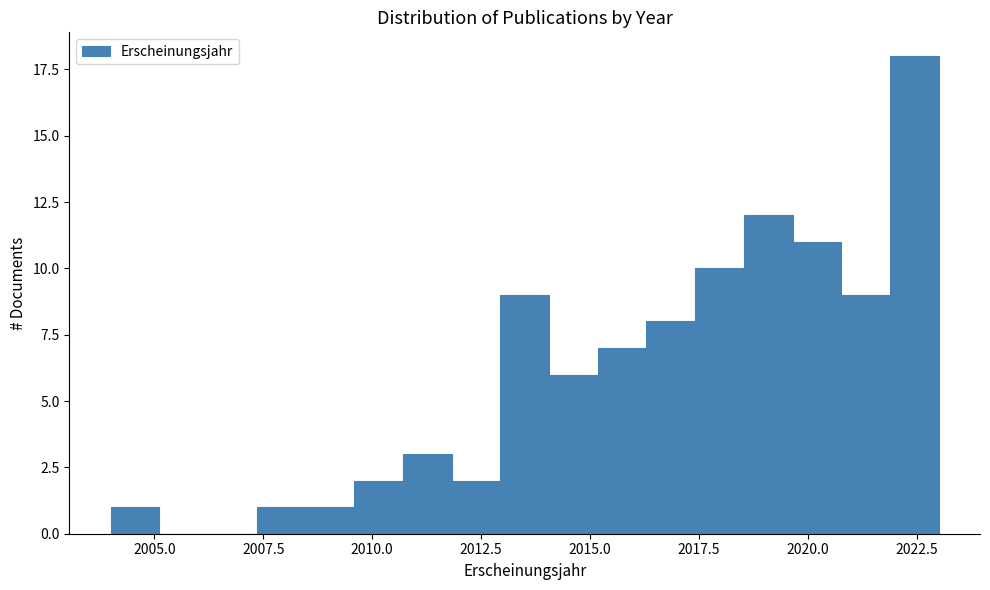

Read against the x-axis, roughly where is the centre of the tallest bar?

2022.5